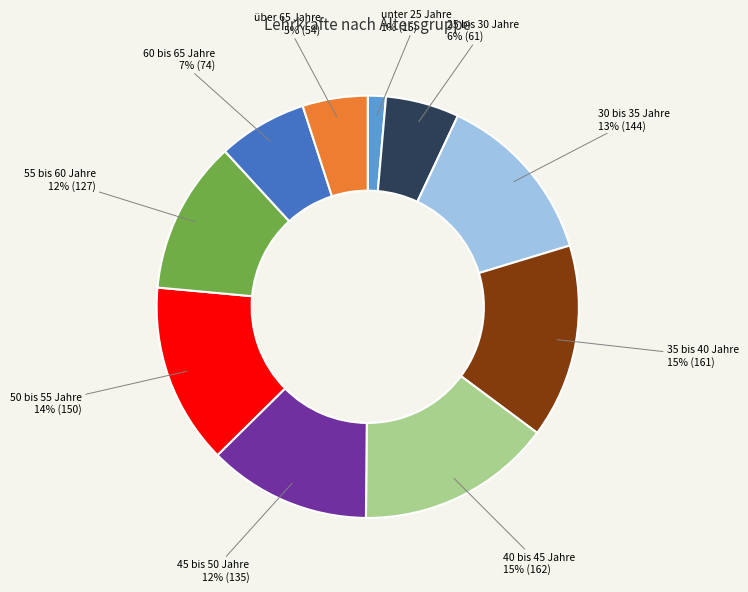

Is there any slice that represents more than half of the pie?

No